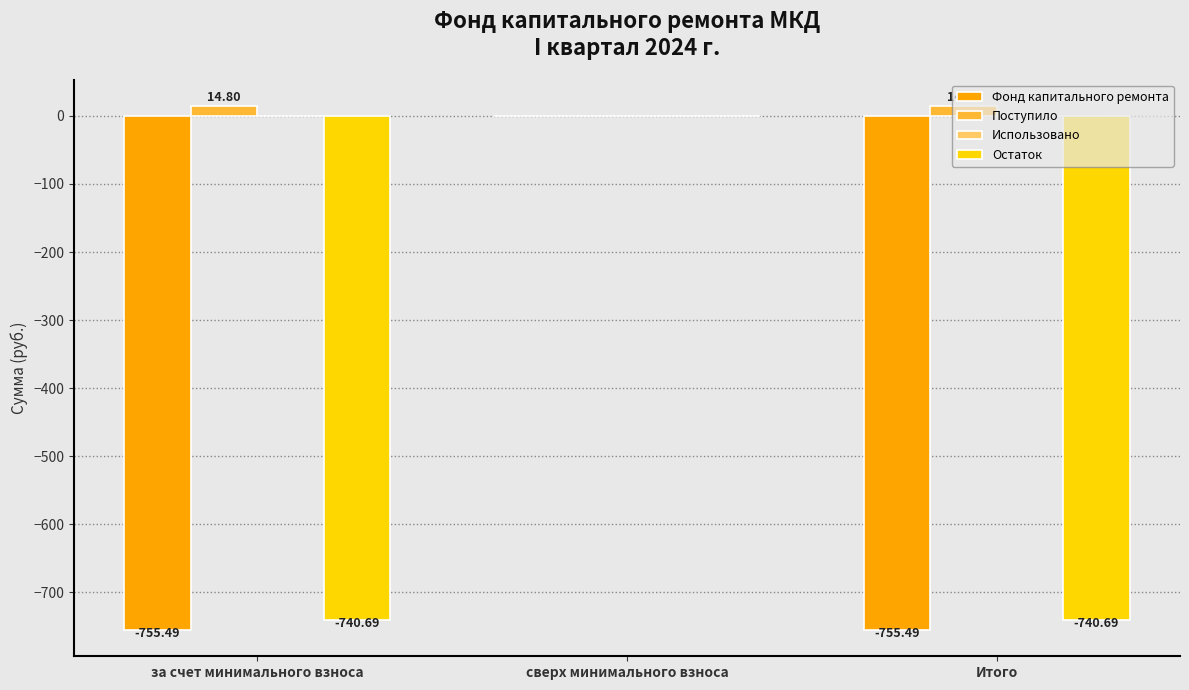

Where does the Фонд капитального ремонта series first go above -755?

сверх минимального взноса